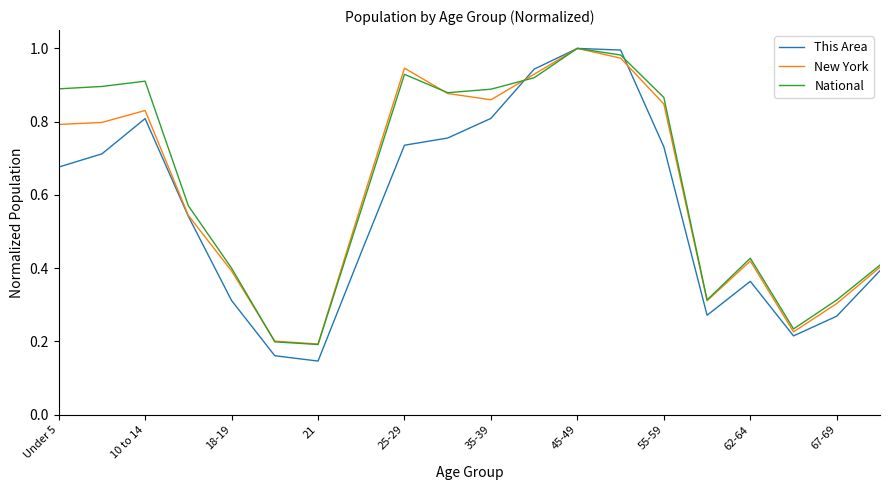

What are all the series names shown in the legend?

This Area, New York, National